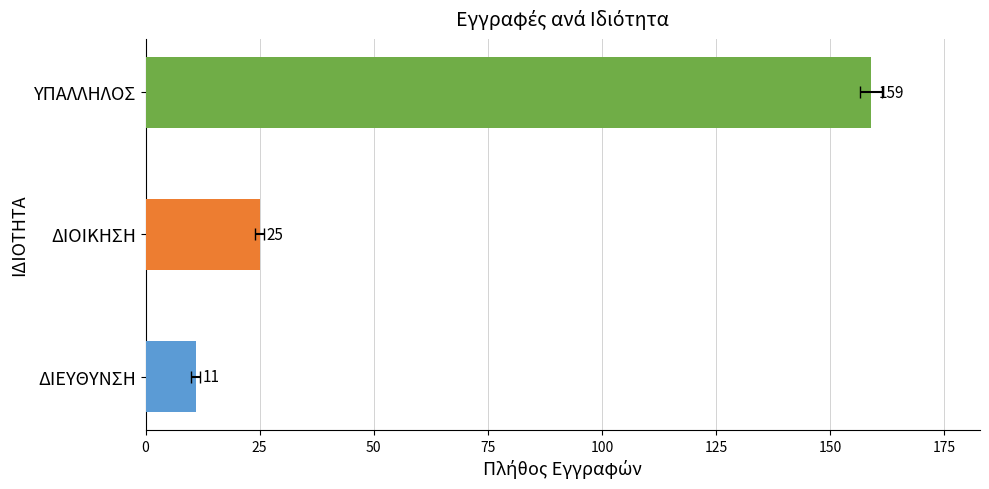

How many data points does each series have?

3